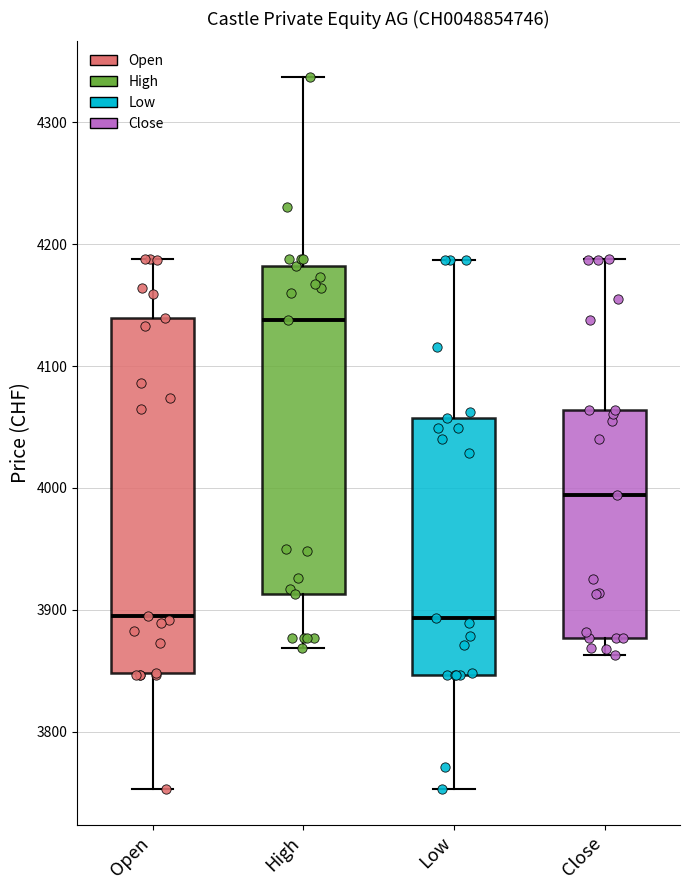

Where does the median line of the box for Open sit on the y-axis? The values are not printed on the chart, so give them approximately, as read against the axis.

3900